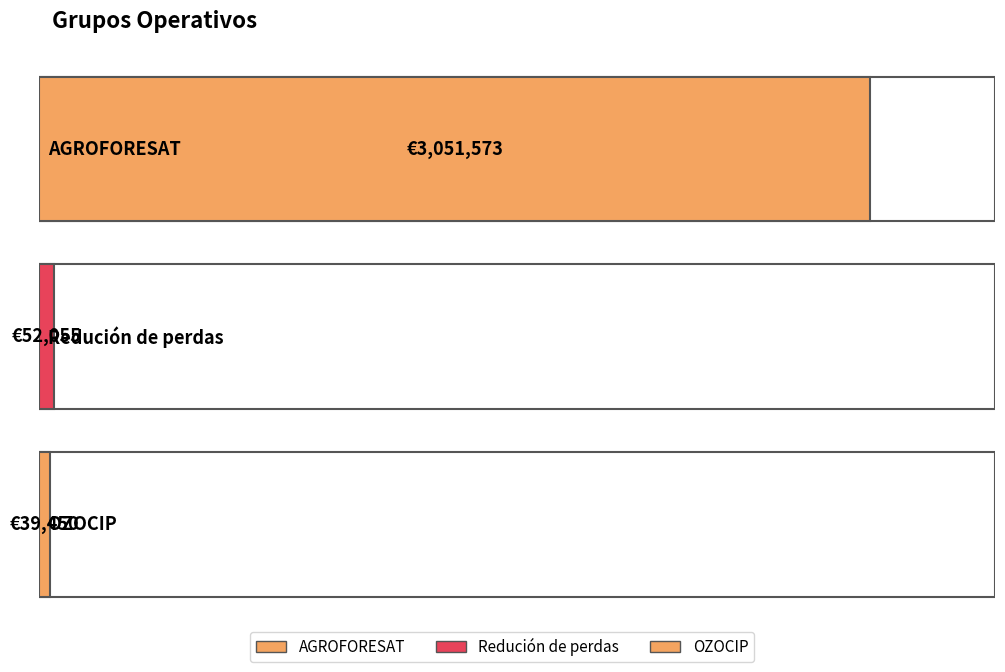

What is the difference between the maximum and second lowest values?

2999518